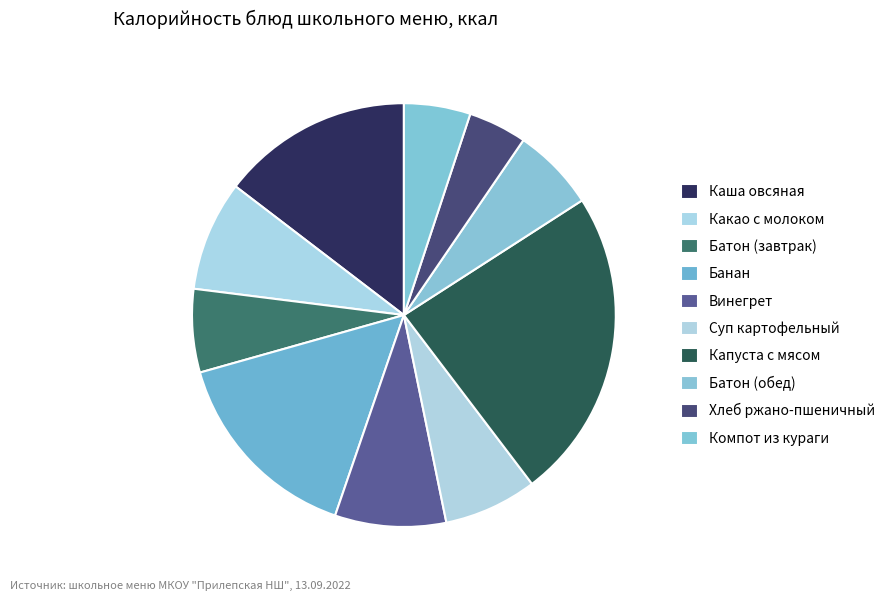

How many segments does this pie chart have?

10